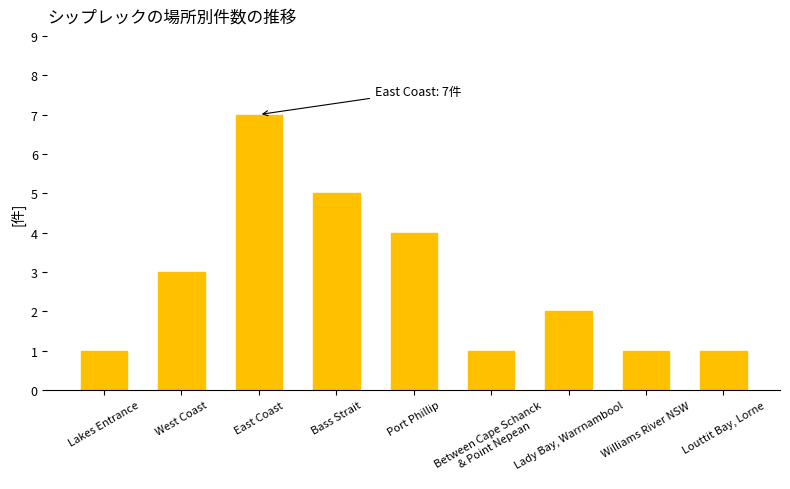

Is it true that the value at West Coast is 1?

False